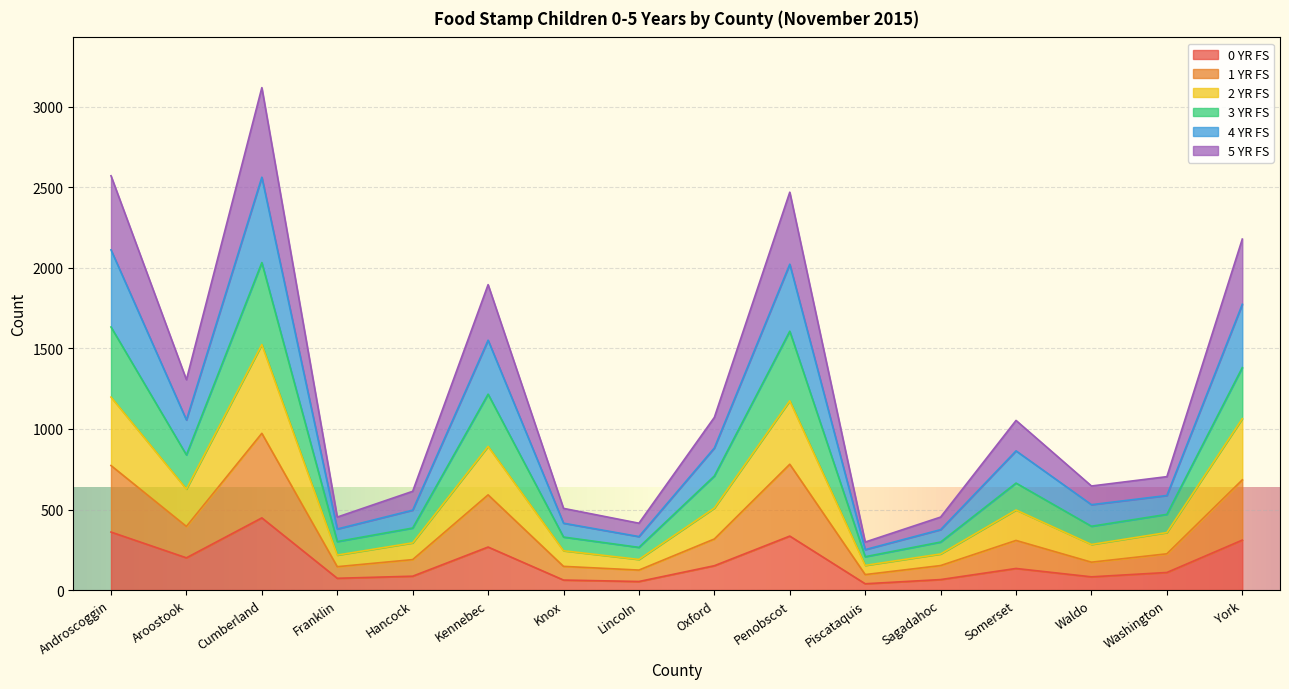

Which has a higher value, Cumberland or Androscoggin?

Cumberland